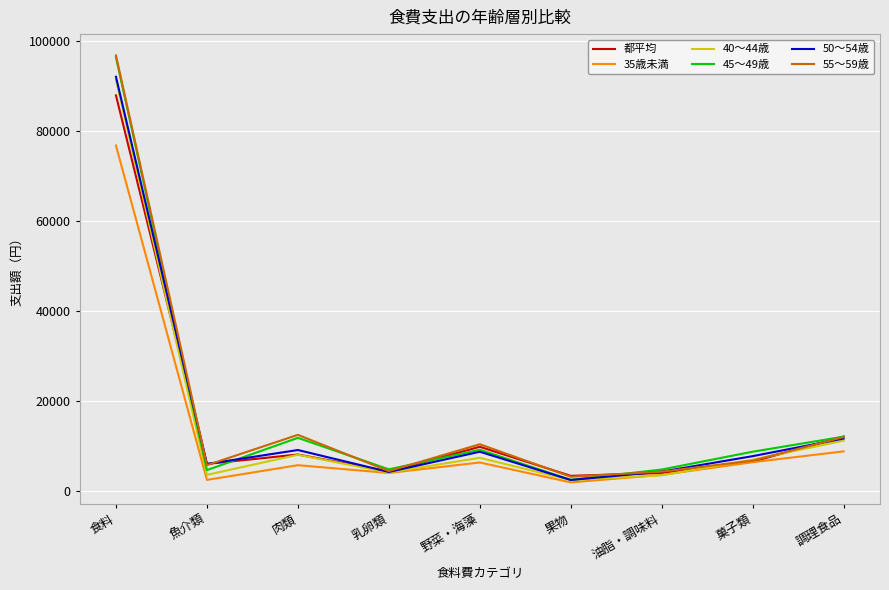

At which category is the sum across all series the highest?

食料